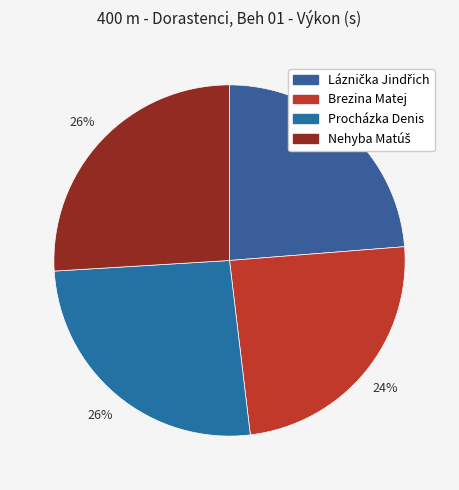

How many slices are in this pie chart?

4